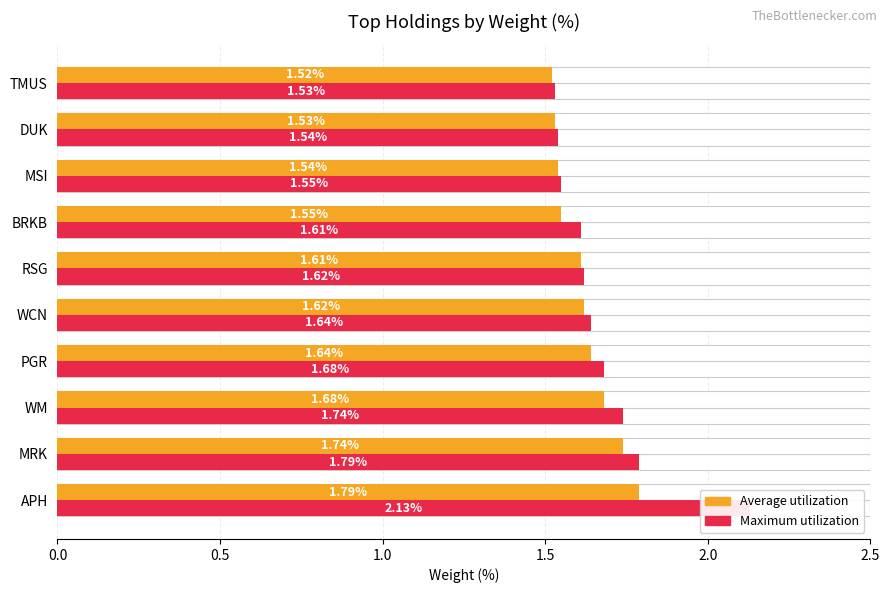

Between MRK and WM, which series saw the biggest shift?

Average utilization